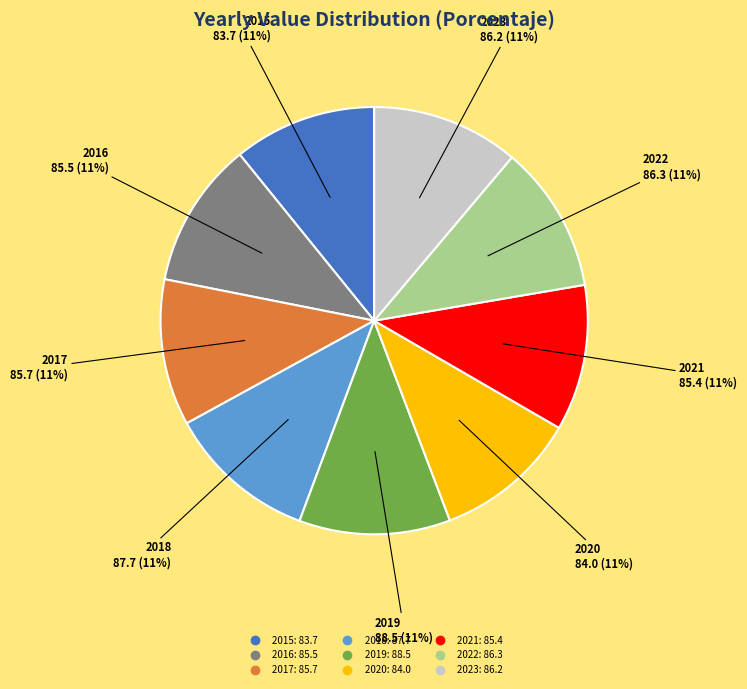

True or false: 2016 accounts for 1% of the total.

False